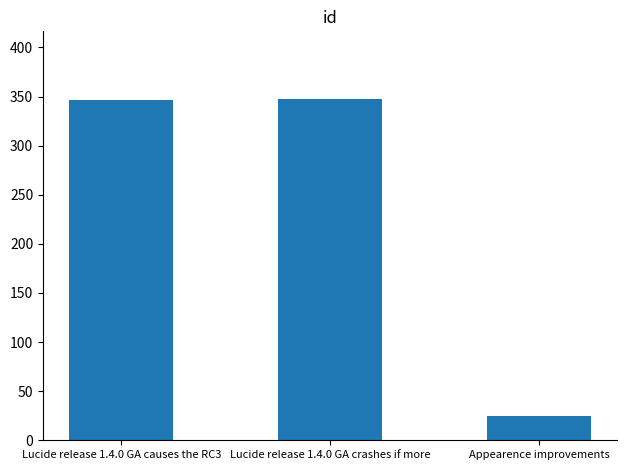

At which category does the chart reach its minimum across all series?

Appearence improvements